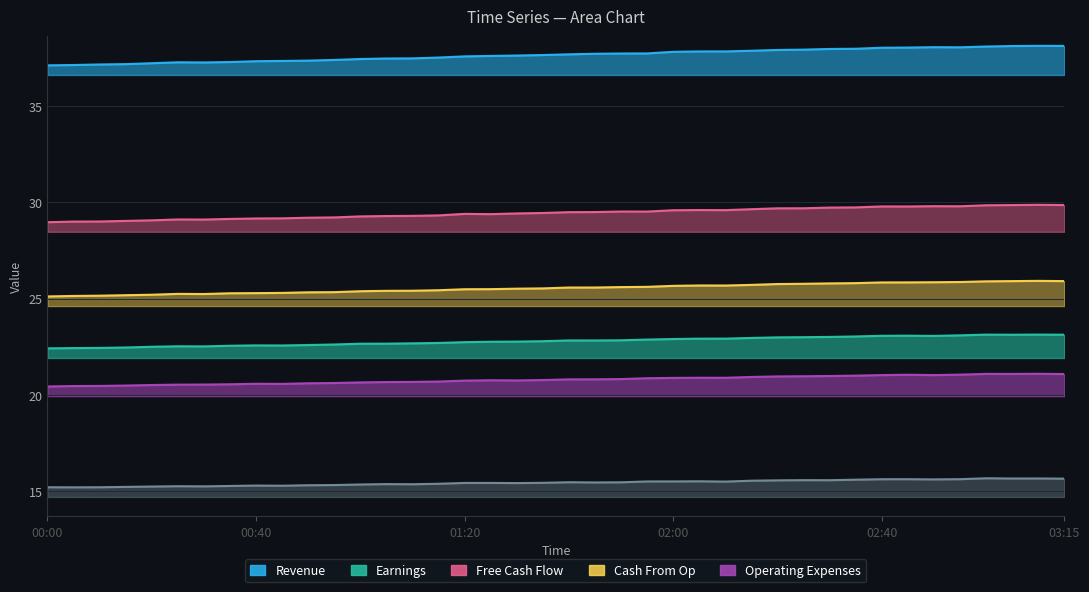

Which series has the largest total across all categories?

Revenue